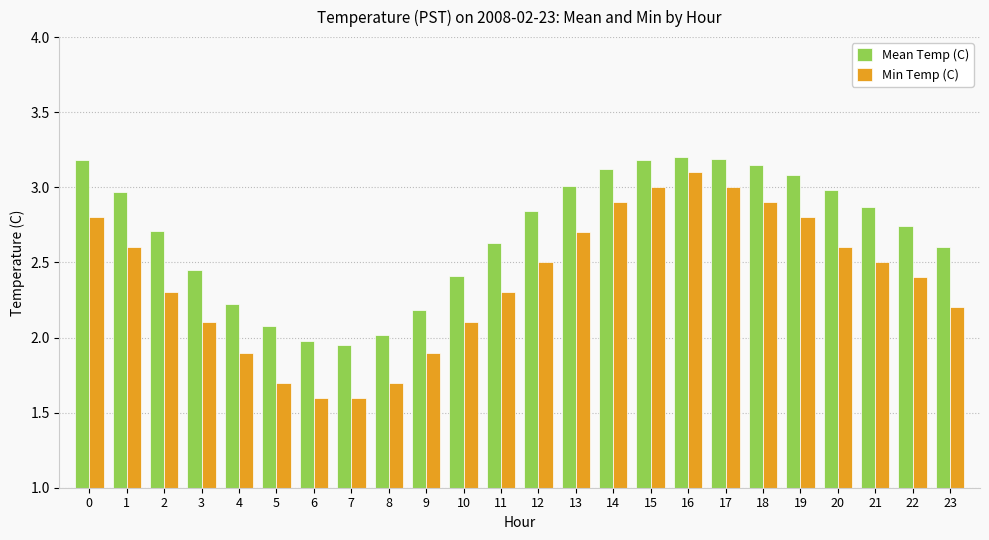

At how many categories does at least one series exceed 1?

24